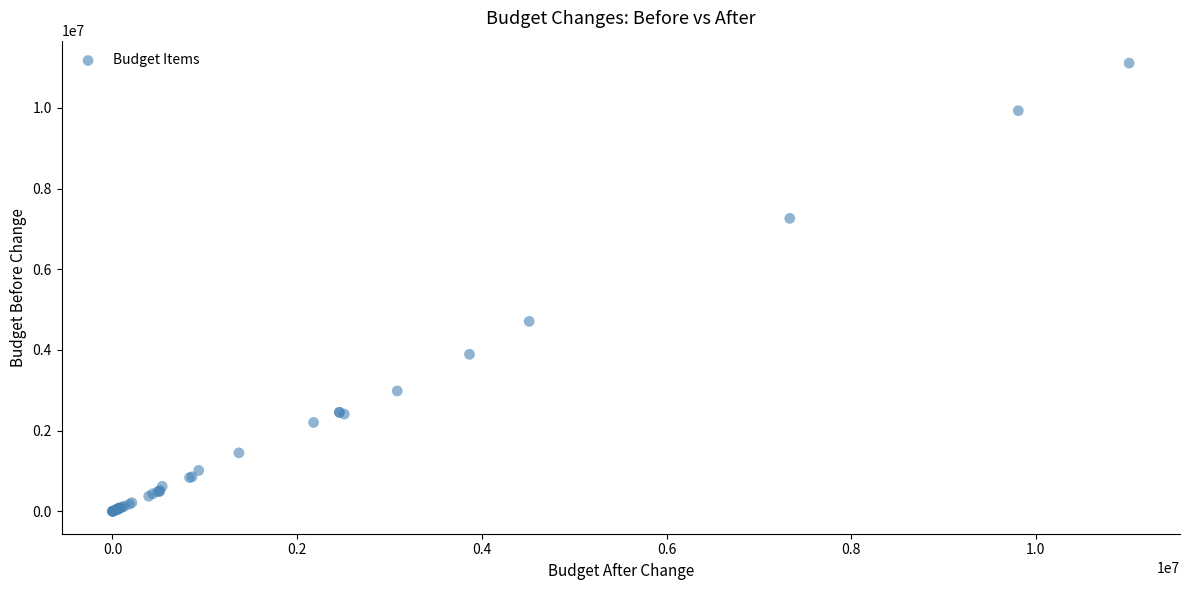

What Y value in the scatter plot is closest to 5554799?

4707164.0